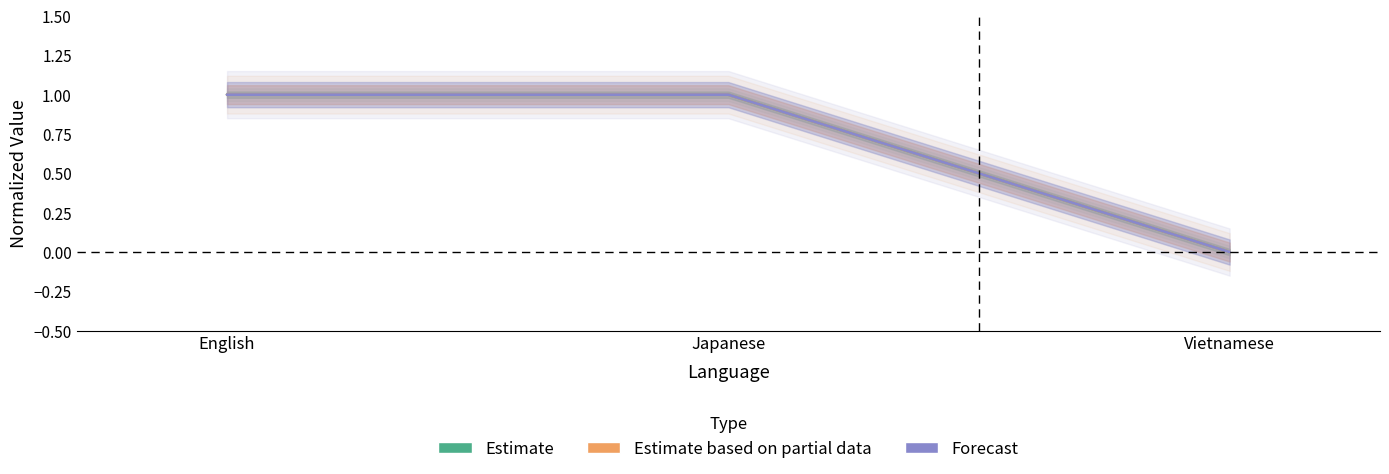

Where is translated_percent nearest to the value 0?

Vietnamese